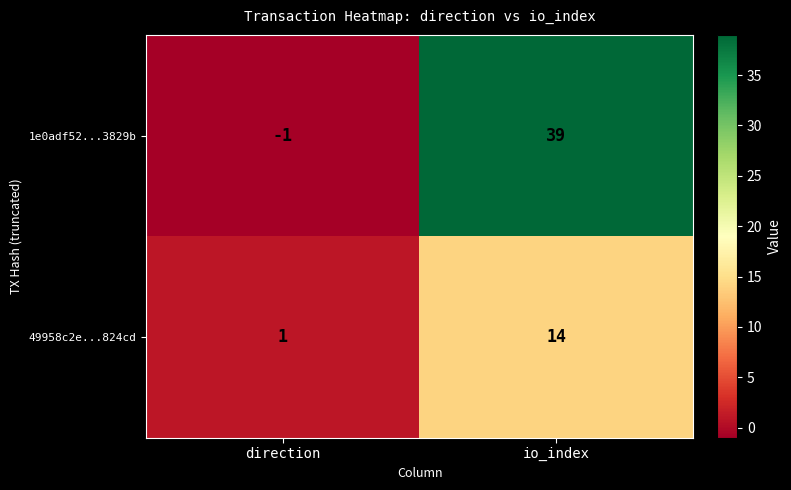

True or false: 49958c2e...824cd has a value of 10 at io_index.

False